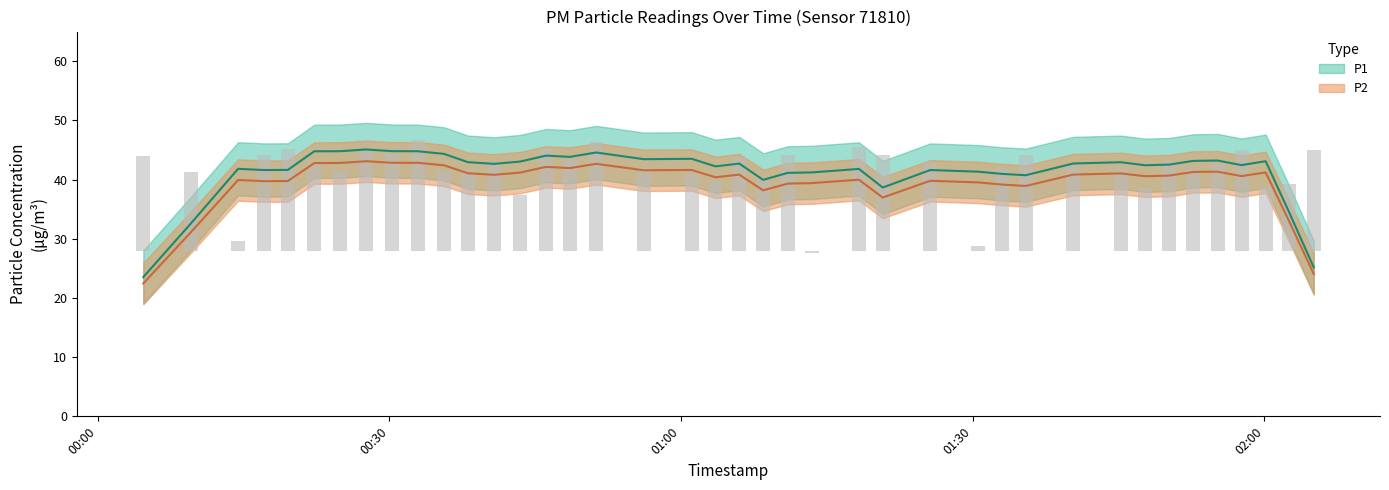

Is it true that the value at 33 is 9.1?

False